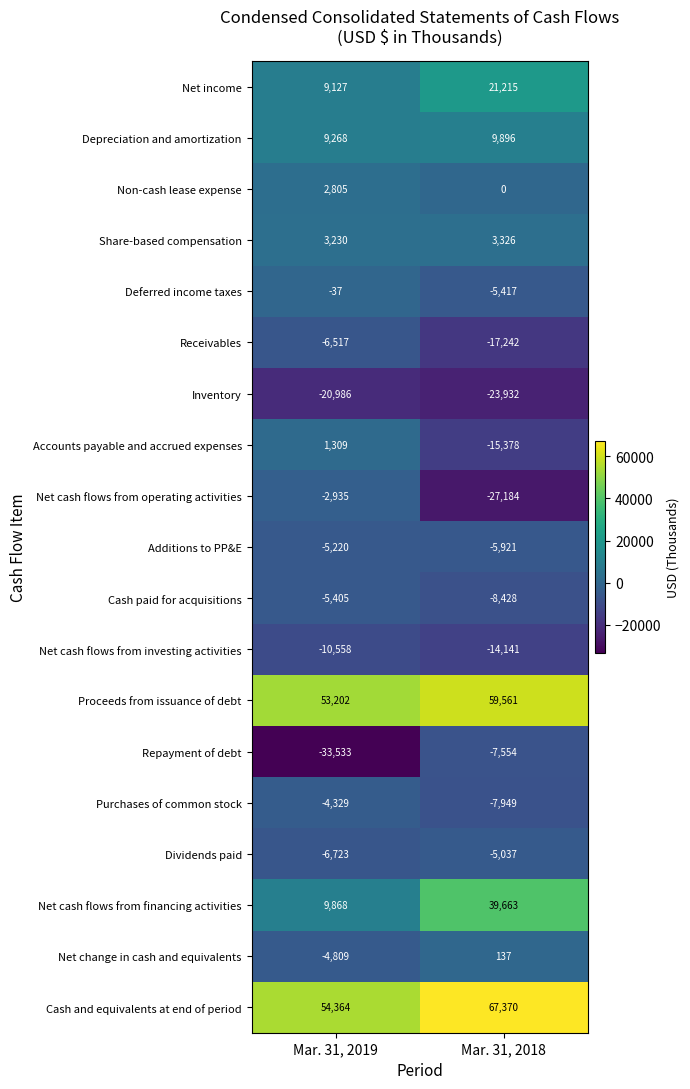

How many data points does each series have?

2